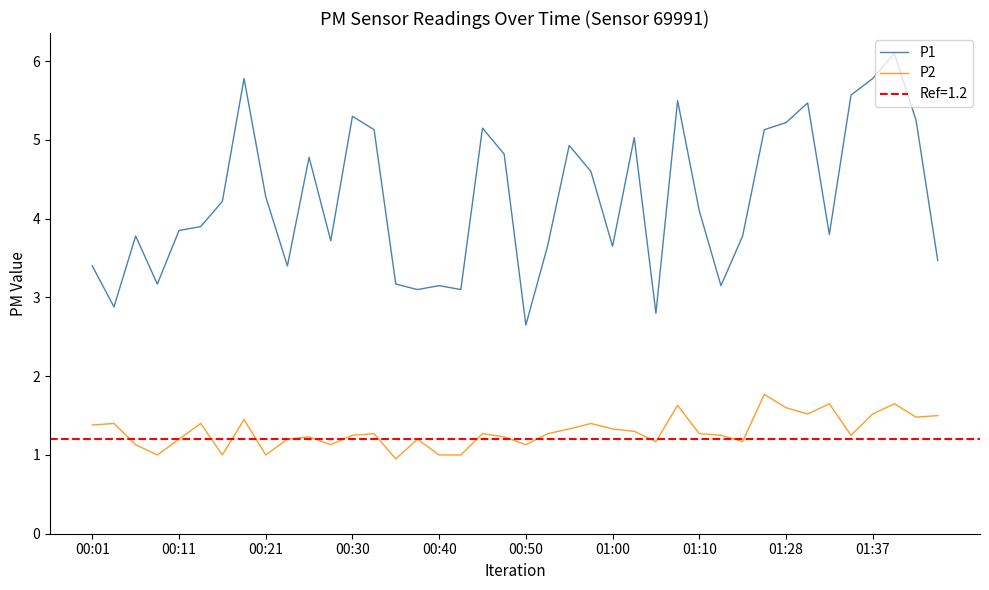

Does the chart have visible grid lines?

No